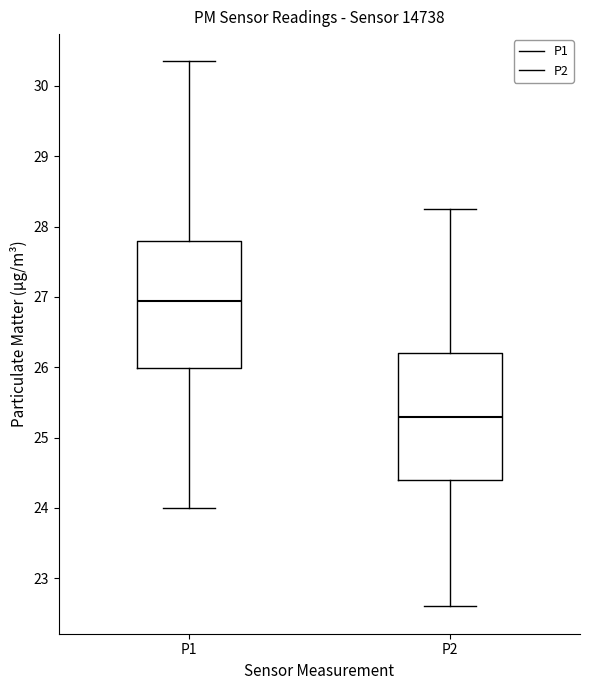

Reading left to right, transcribe this box plot: for each box, give where its median line is, the range the box spans, and where its two whiskers end, as read against the y-axis. The values are not printed on the chart, so give them approximately, as read against the axis.

P1: median 27.0, box 26.0 to 27.8, whiskers 24.0 to 30.4
P2: median 25.3, box 24.4 to 26.2, whiskers 22.6 to 28.3